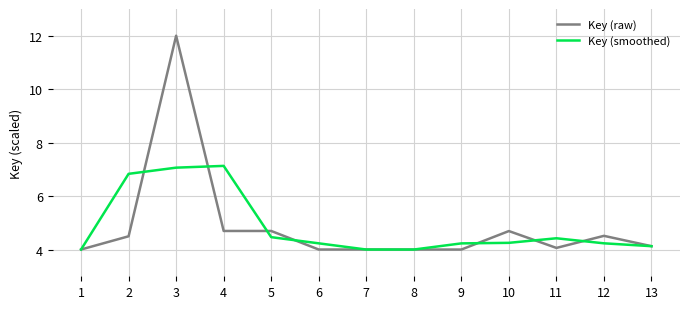

Rank the series by their maximum value, from lowest to highest.

Key (smoothed), Key (raw)